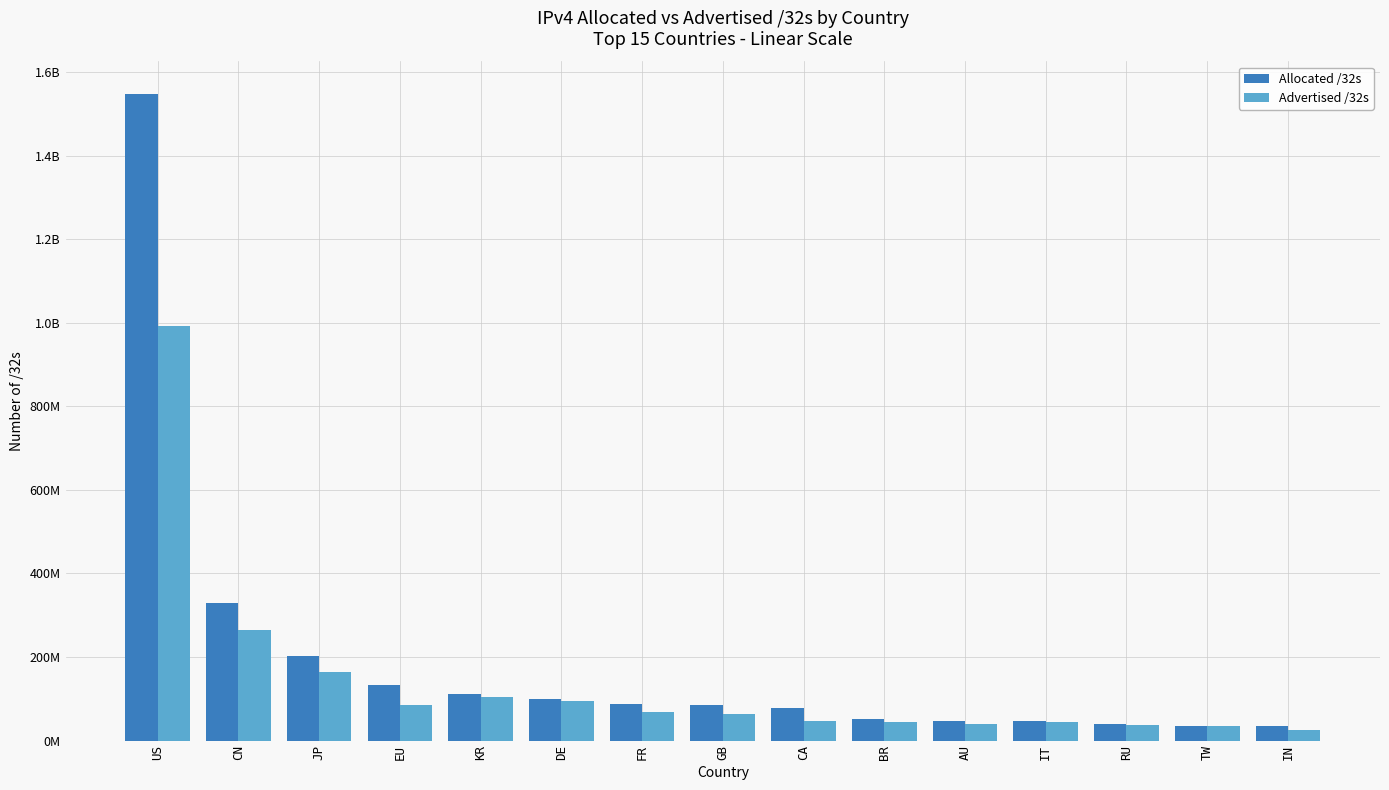

Does the chart contain stacked bars?

No